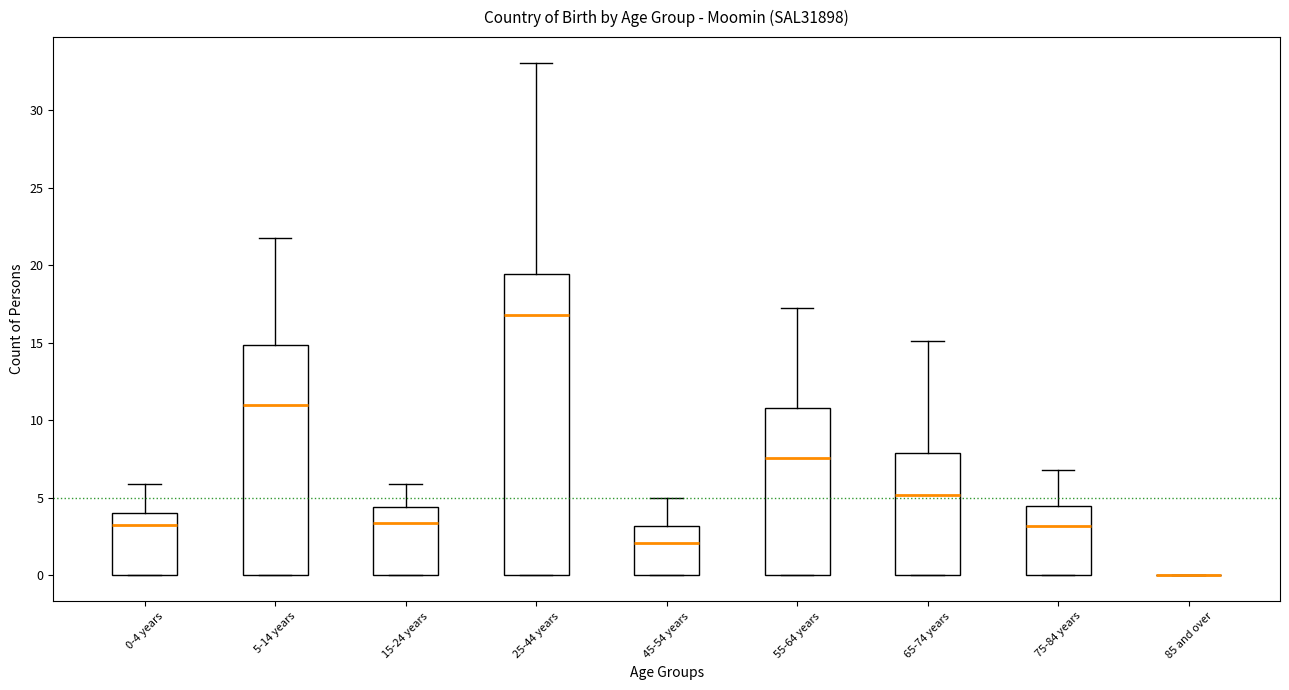

Reading left to right, transcribe this box plot: for each box, give where its median line is, the range the box spans, and where its two whiskers end, as read against the y-axis. The values are not printed on the chart, so give them approximately, as read against the axis.

0-4 years: median 3.5, box 0.0 to 4.0, whiskers 0.0 to 6.0
5-14 years: median 11.0, box 0.0 to 15.0, whiskers 0.0 to 22.0
15-24 years: median 3.5, box 0.0 to 4.5, whiskers 0.0 to 6.0
25-44 years: median 17.0, box 0.0 to 19.5, whiskers 0.0 to 33.0
45-54 years: median 2.0, box 0.0 to 3.0, whiskers 0.0 to 5.0
55-64 years: median 7.5, box 0.0 to 11.0, whiskers 0.0 to 17.5
65-74 years: median 5.0, box 0.0 to 8.0, whiskers 0.0 to 15.0
75-84 years: median 3.0, box 0.0 to 4.5, whiskers 0.0 to 7.0
85 and over: box collapsed to a line at 0.0, whiskers 0.0 to 0.0